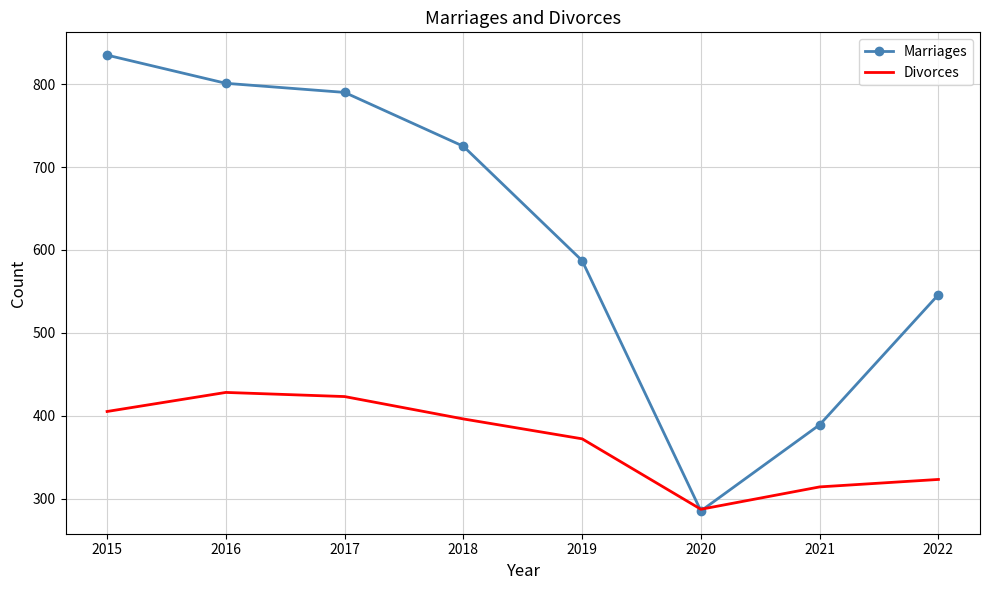

At which label is Marriages closest to 560?

2022